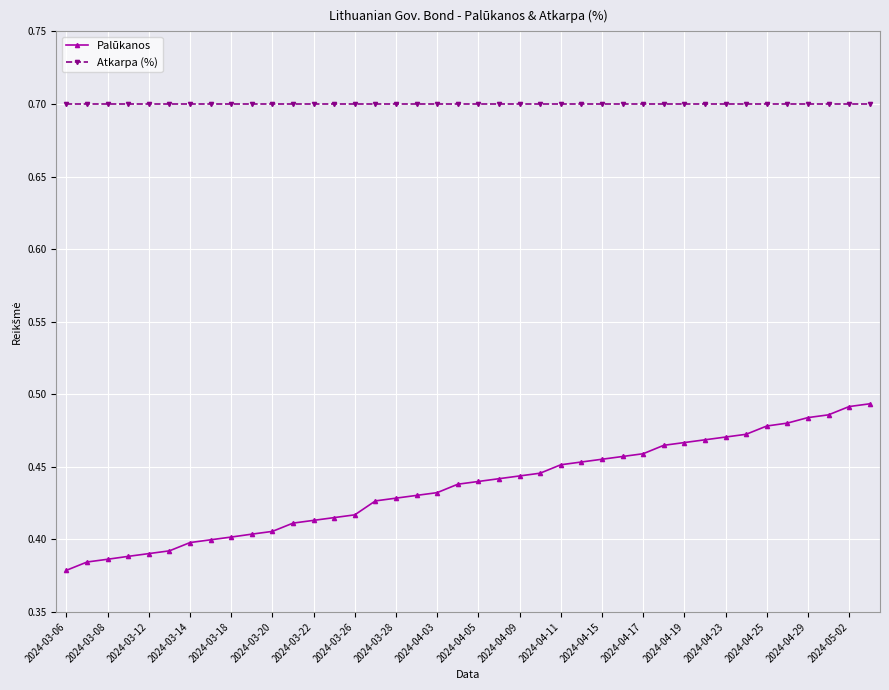

Rank the series by their average value, from lowest to highest.

Palūkanos, Atkarpa (%)